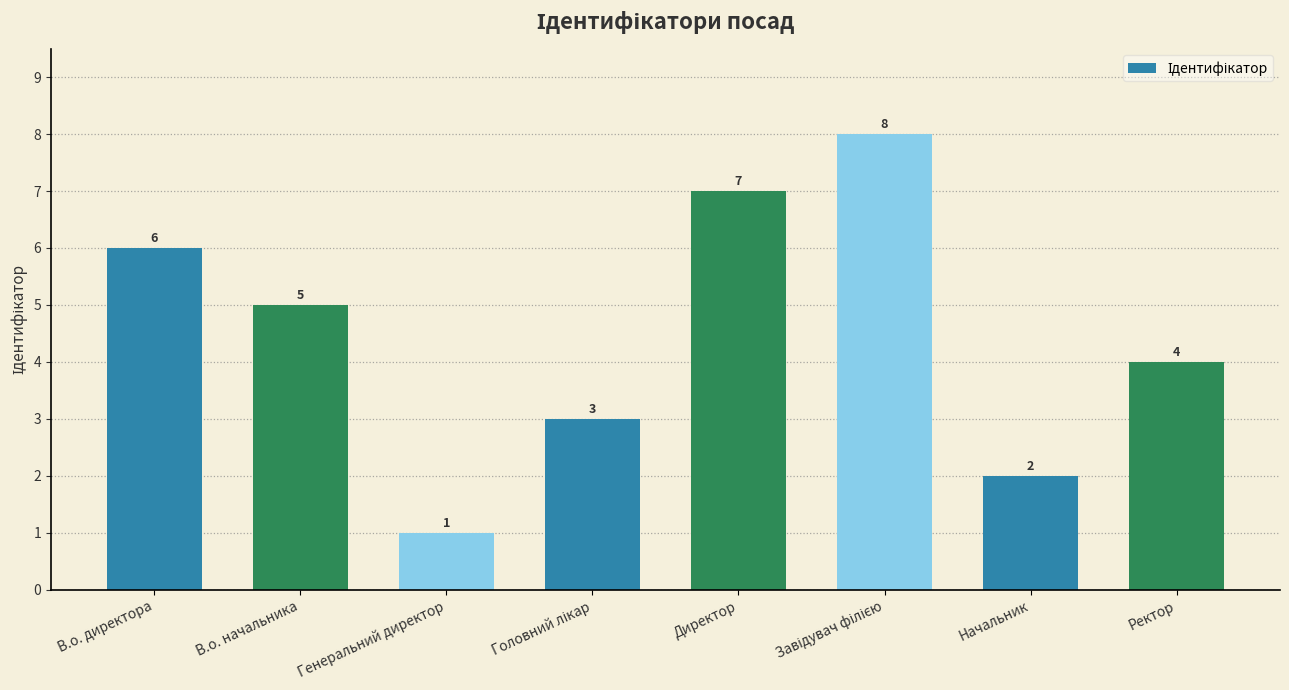

What is the difference between the maximum and second lowest values?

6